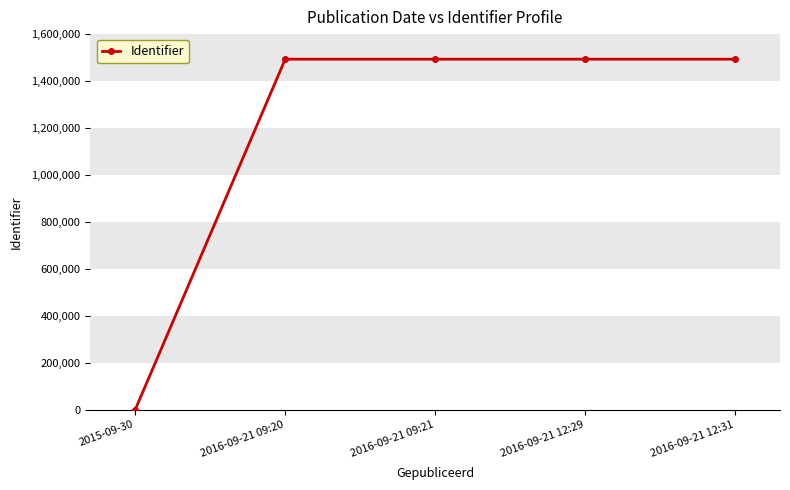

What is the ratio of the value at 2016-09-21 12:31 to the value at 2016-09-21 09:20?

1.0